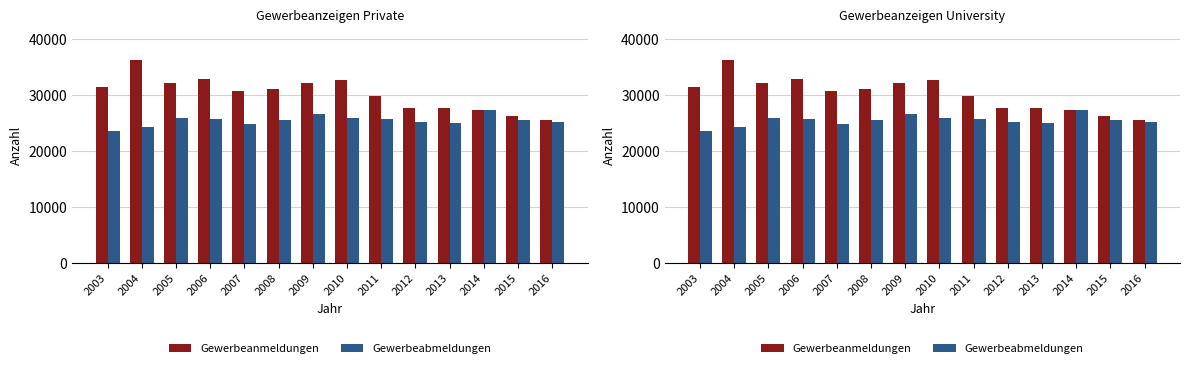

Which series has the widest spread of values?

Gewerbeanmeldungen